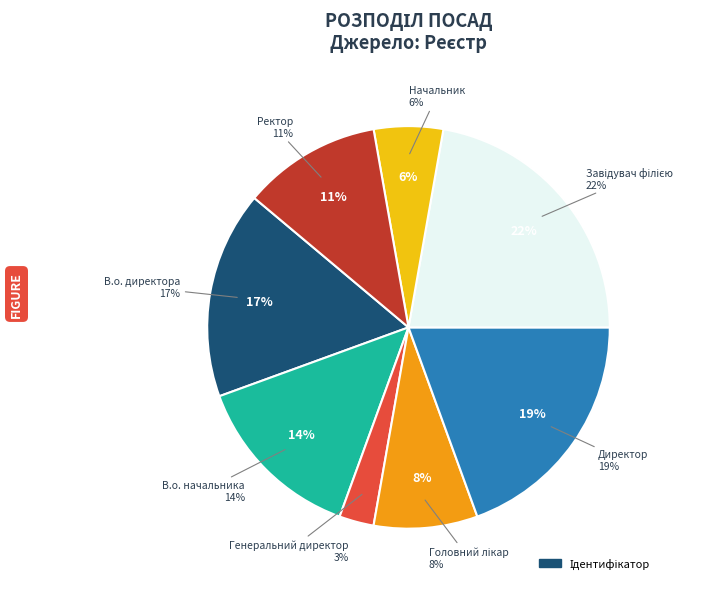

Rank the categories by value from highest to lowest.

Завідувач філією, Директор, В.о. директора, В.о. начальника, Ректор, Головний лікар, Начальник, Генеральний директор